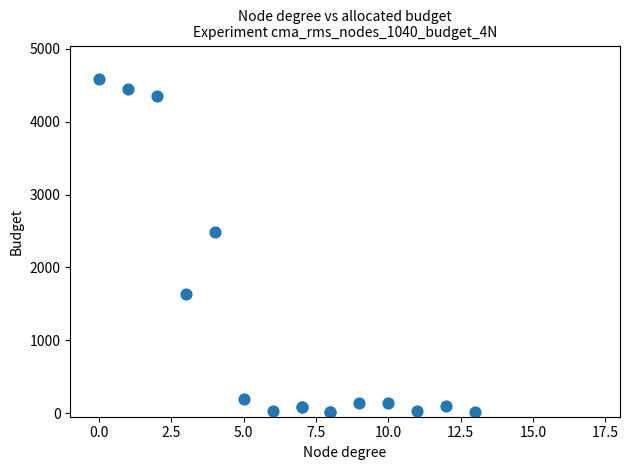

What Y value in the scatter plot is closest to 2298?

2486.0